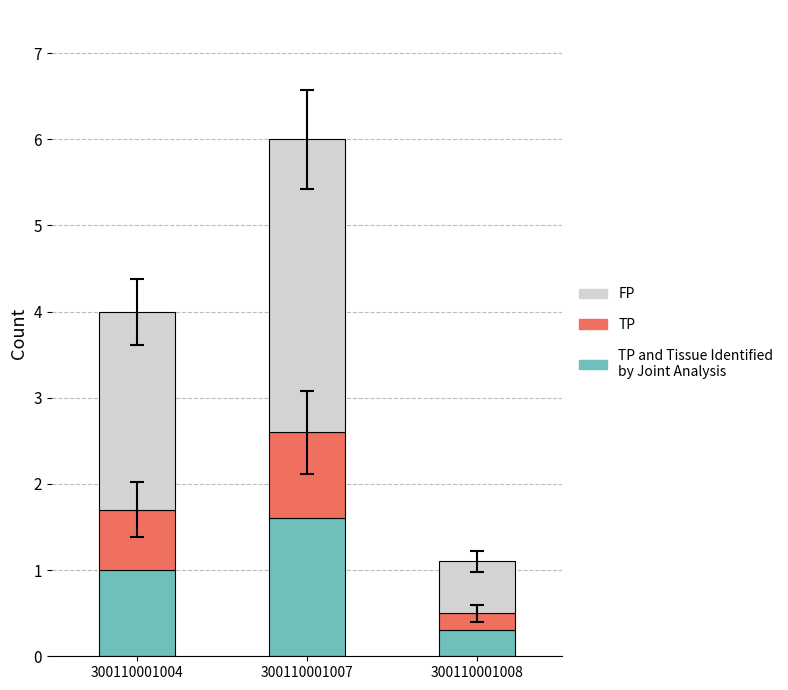

At which category is the sum across all series the highest?

300110001007